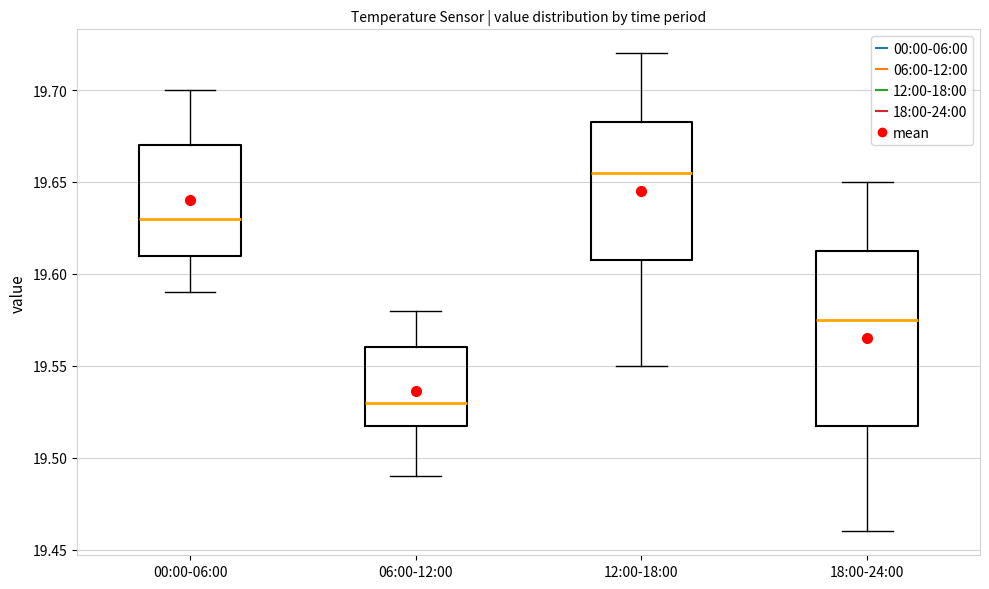

Reading left to right, read every box against the y-axis: the position of its median line, the range the box covers, and the ends of its whiskers. The values are not printed on the chart, so give them approximately, as read against the axis.

00:00-06:00: median 19.630, box 19.610 to 19.670, whiskers 19.590 to 19.700
06:00-12:00: median 19.530, box 19.520 to 19.560, whiskers 19.490 to 19.580
12:00-18:00: median 19.655, box 19.610 to 19.685, whiskers 19.550 to 19.720
18:00-24:00: median 19.575, box 19.520 to 19.615, whiskers 19.460 to 19.650